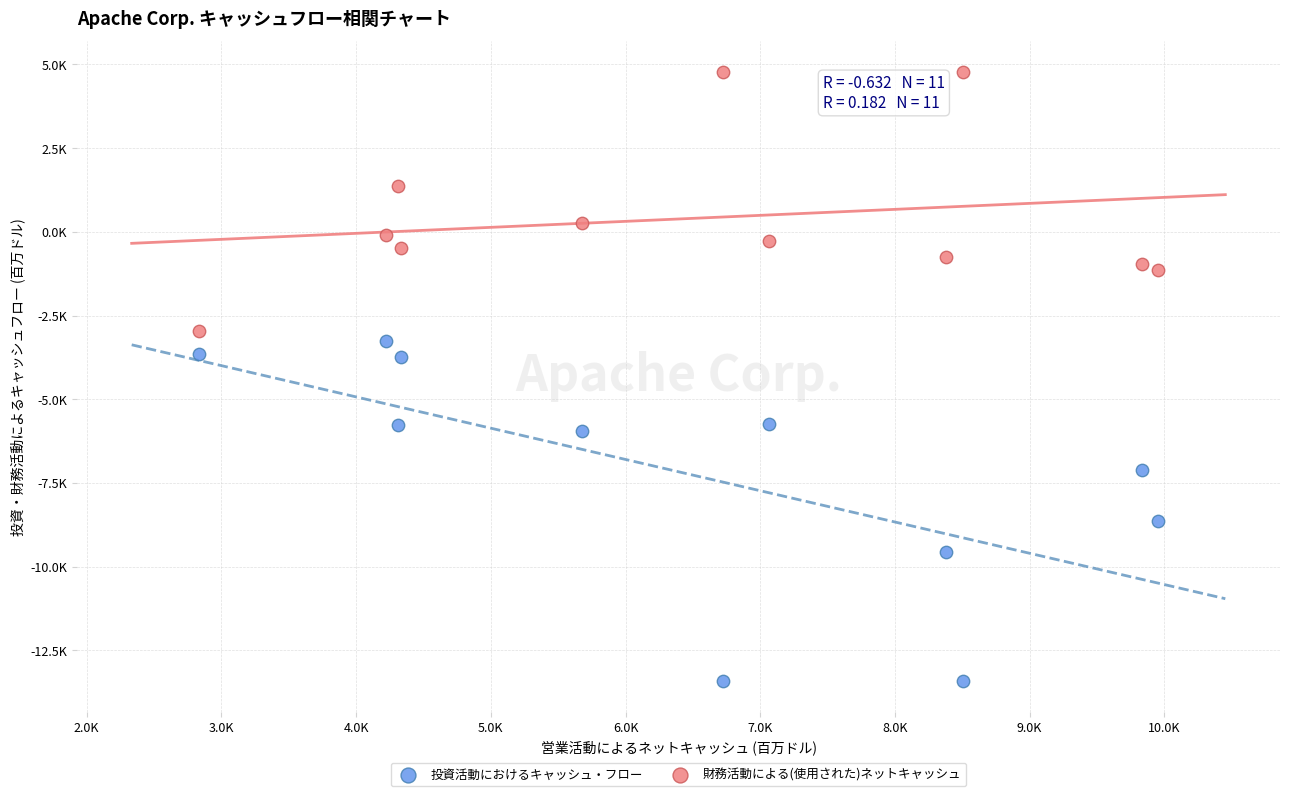

Which series contains the lowest Y value?

投資活動におけるキャッシュ・フロー